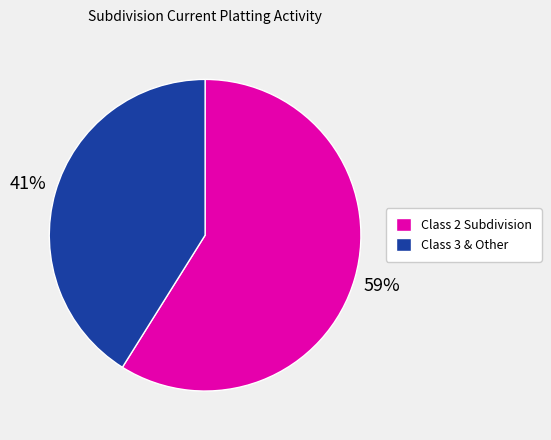

What is the smallest slice in the pie chart?

Class 3 & Other